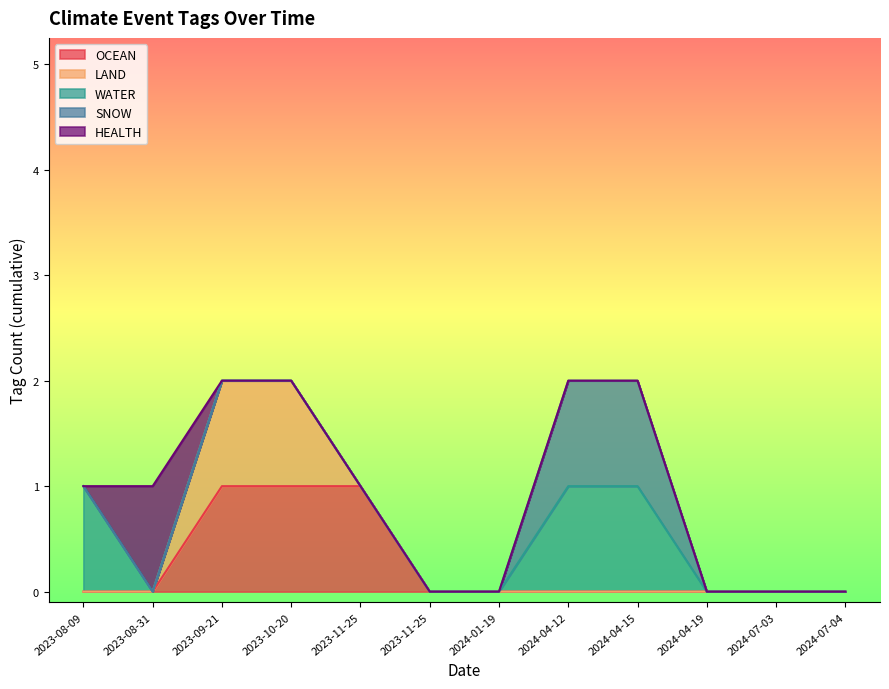

The value of OCEAN at 2023-10-20 is 1. True or false?

False